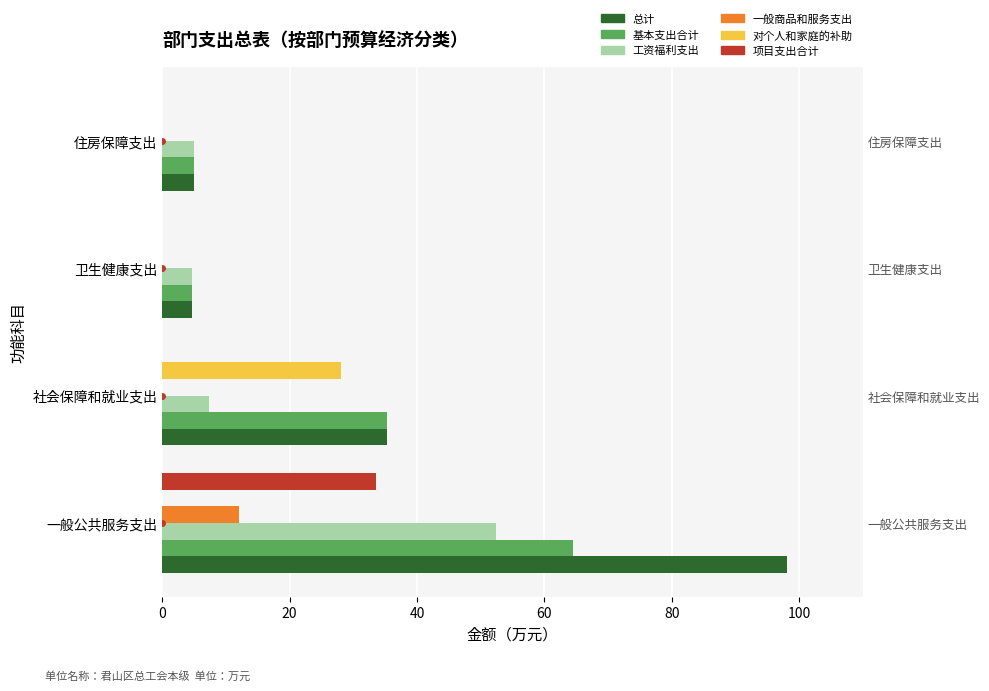

How many values in the 基本支出合计 series are below 35?

2